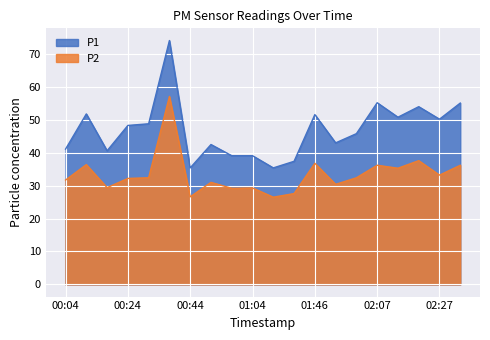

How many interior local valleys does the P1 series have?

6